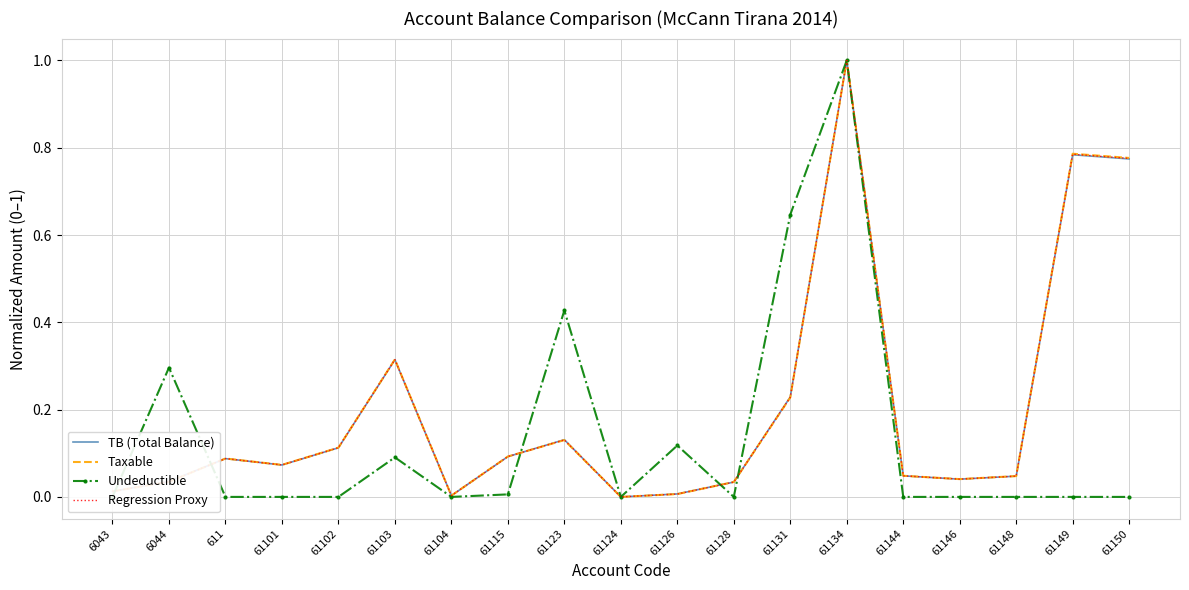

What are all the series names shown in the legend?

TB (Total Balance), Taxable, Undeductible, Regression Proxy